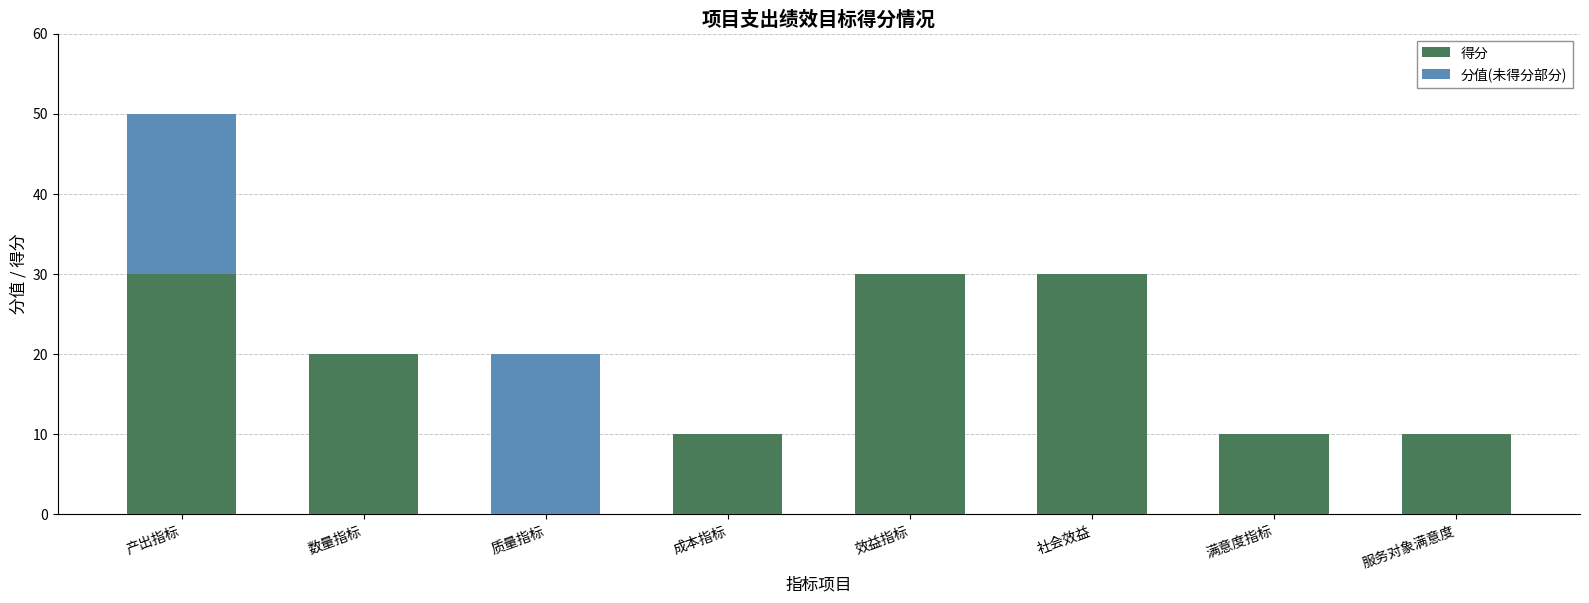

What is the sum of all 得分 values?

140